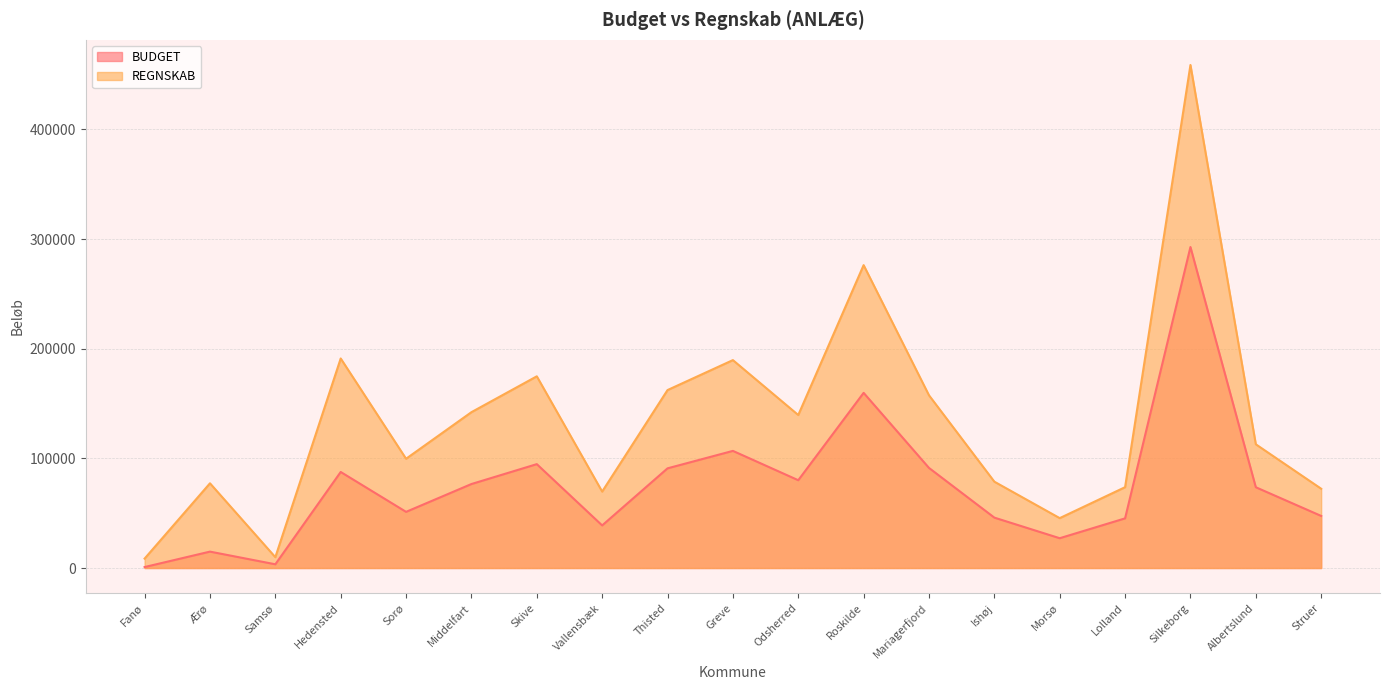

At which category does REGNSKAB reach its first local peak?

Ærø